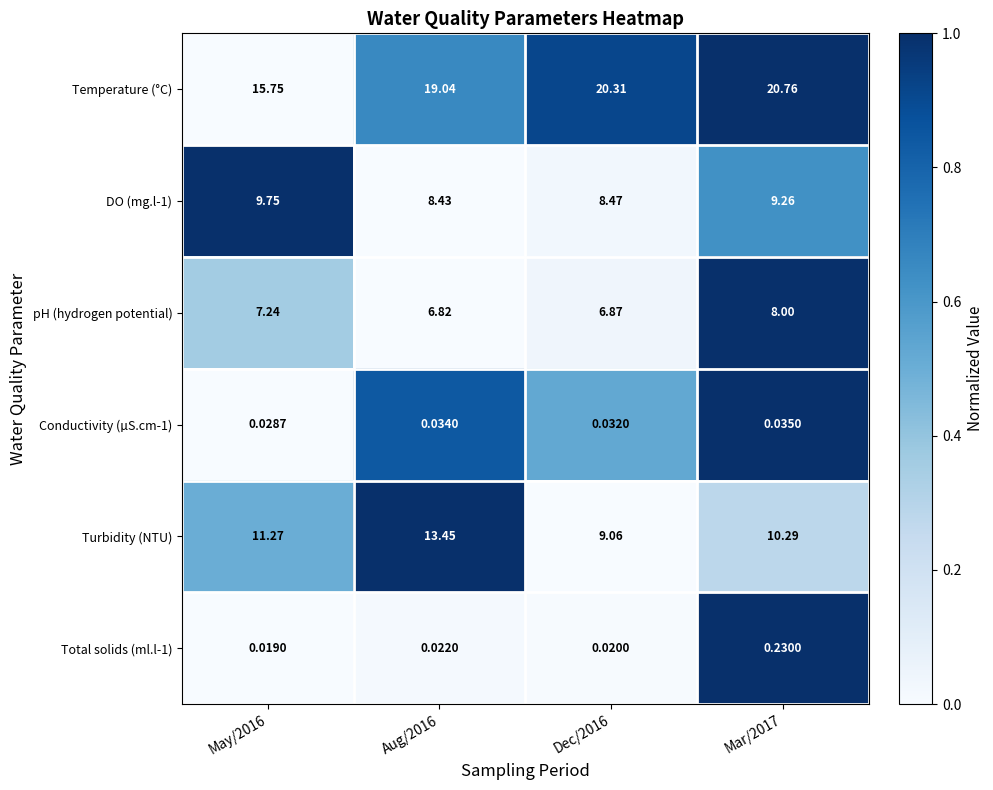

Which series has the largest range (max minus min)?

Temperature (°C)